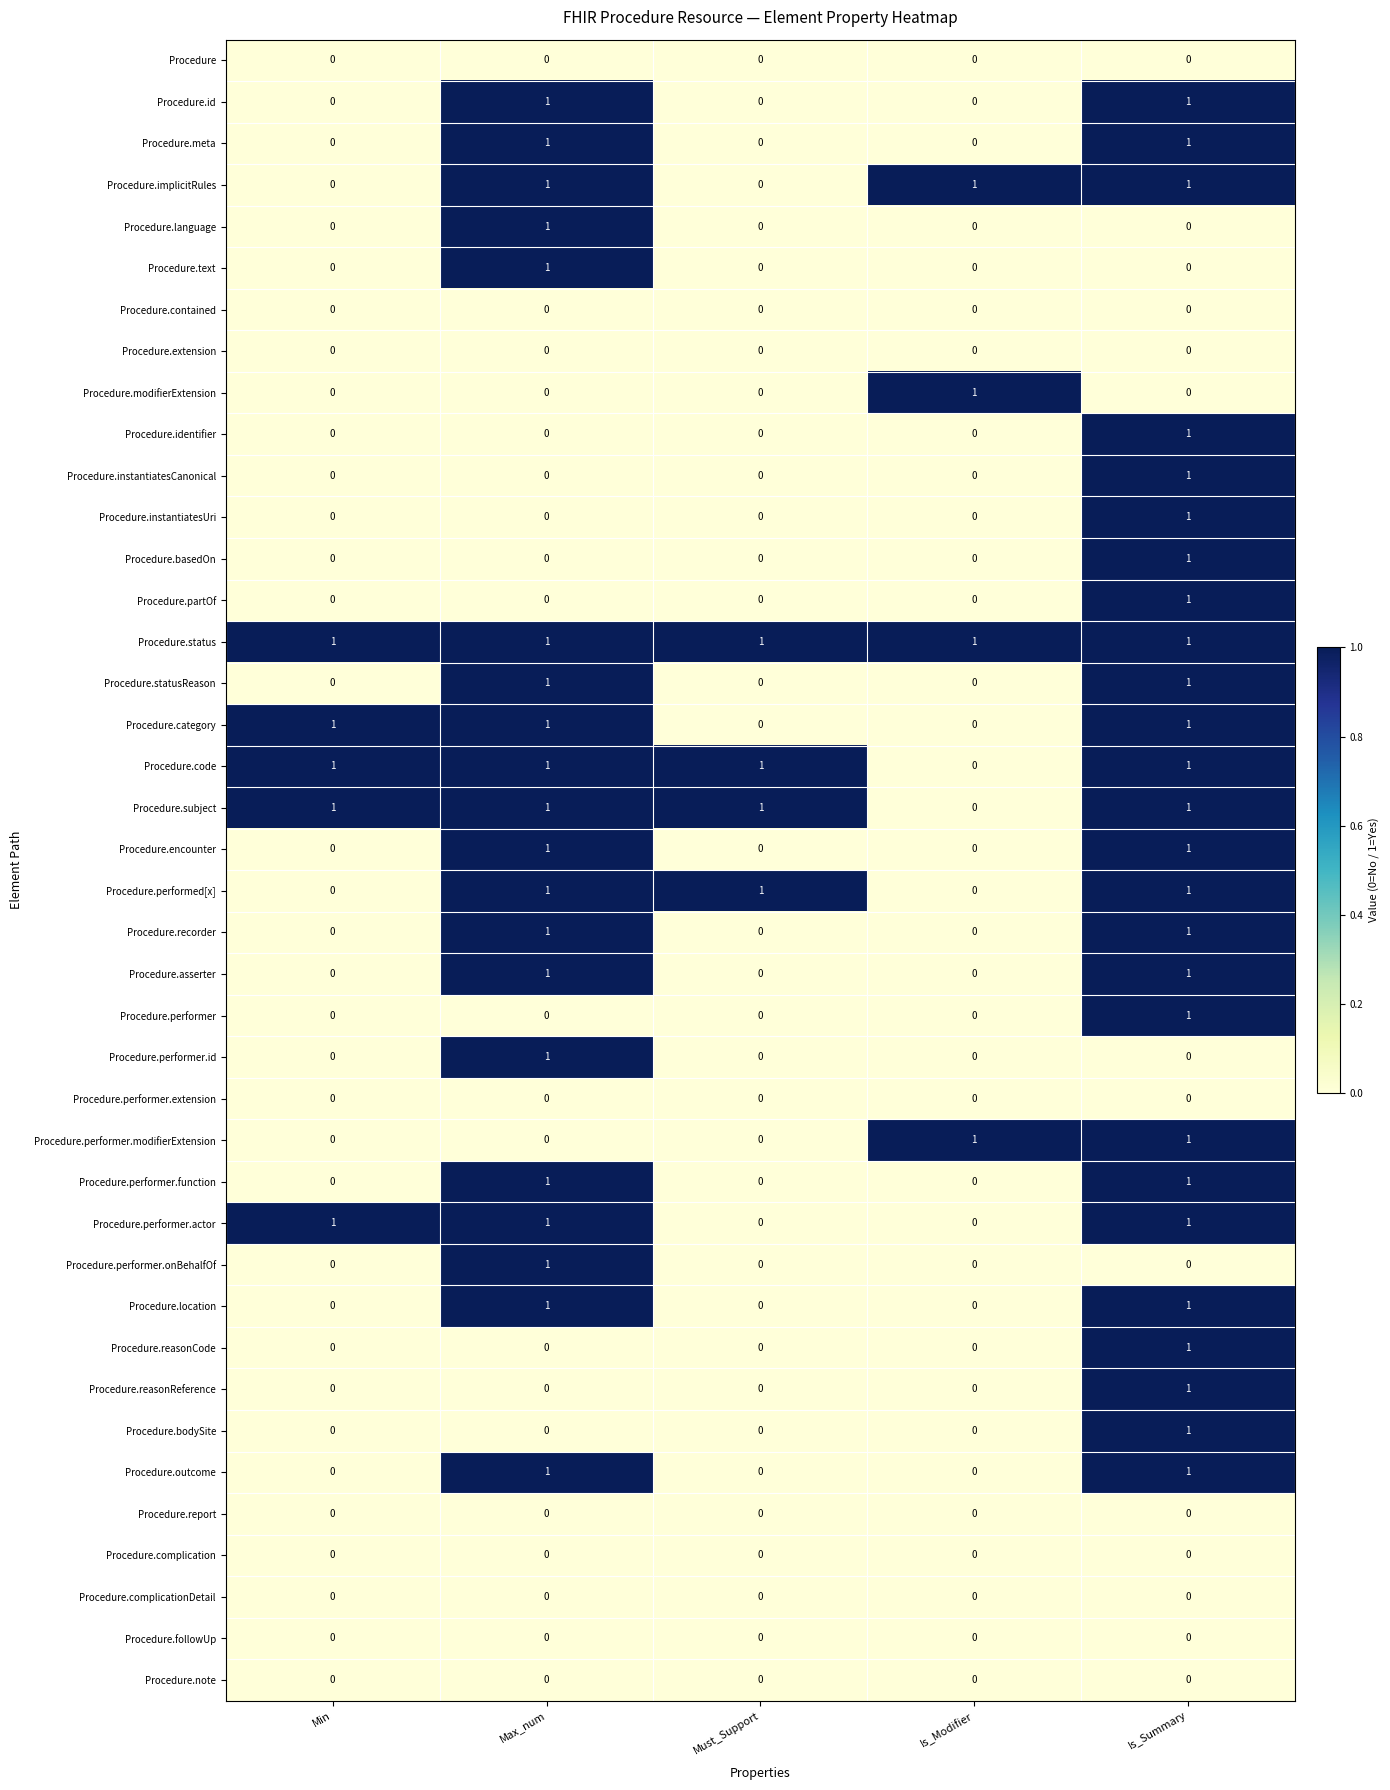

How many Procedure.reasonReference values are between 0 and 1?

5